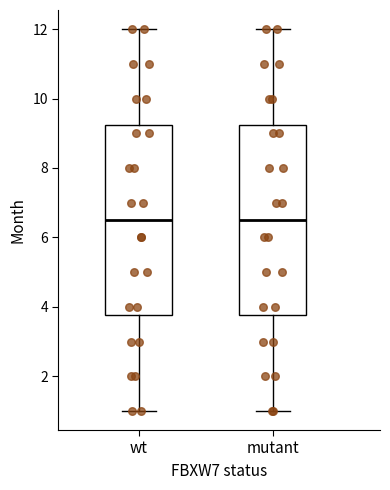

Where is the upper edge of the box for mutant on the y-axis? The values are not printed on the chart, so give them approximately, as read against the axis.

9.2